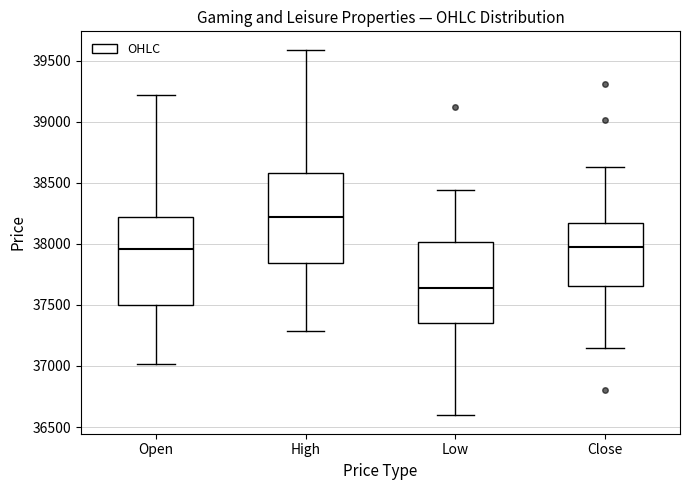

Which box has the lowest median line?

Low